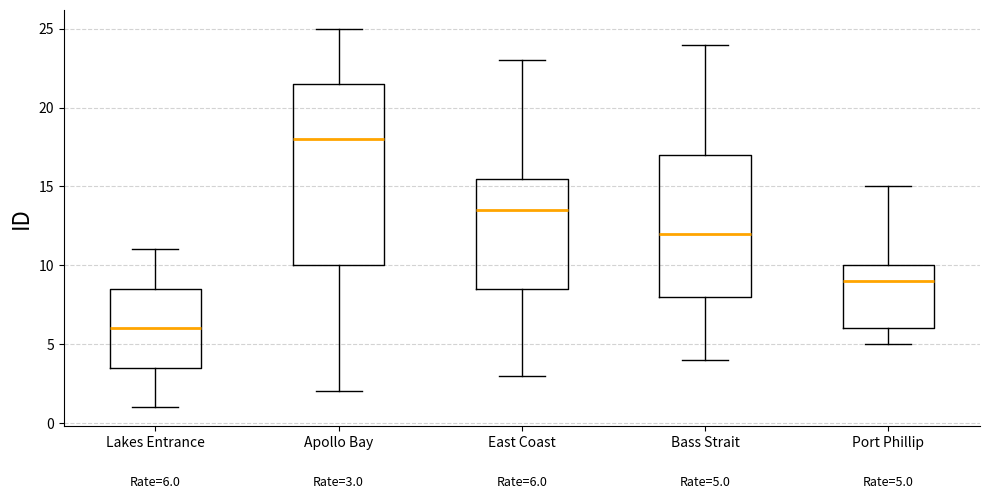

Which box's median line is the lowest?

Lakes Entrance